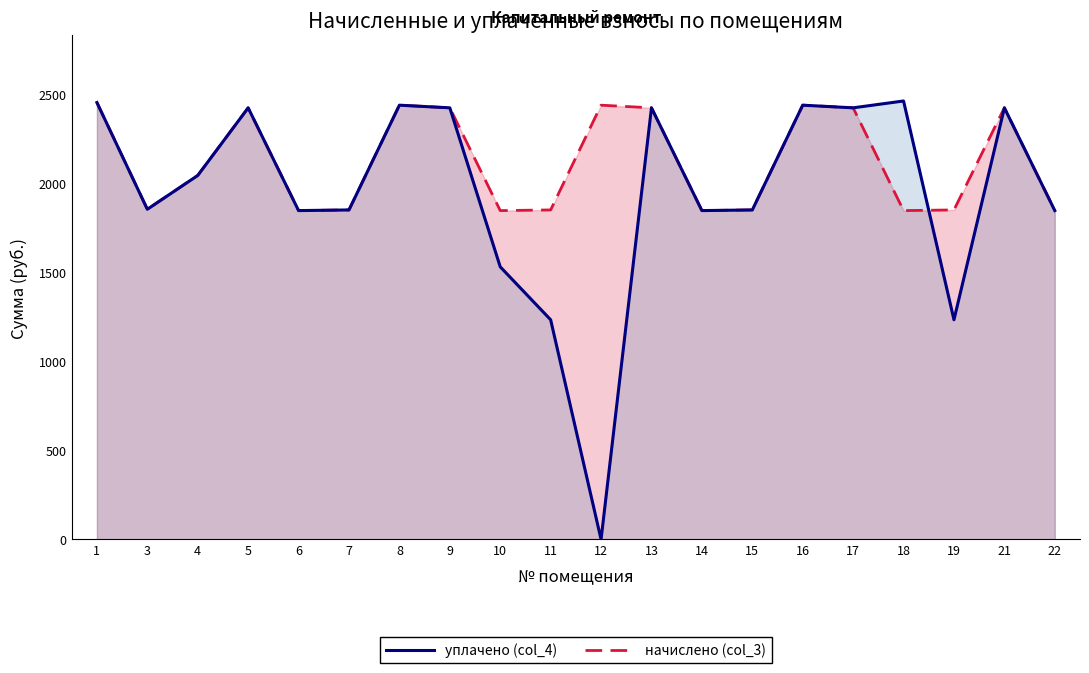

Where does the уплачено (col_4) series first go above 2045?

1